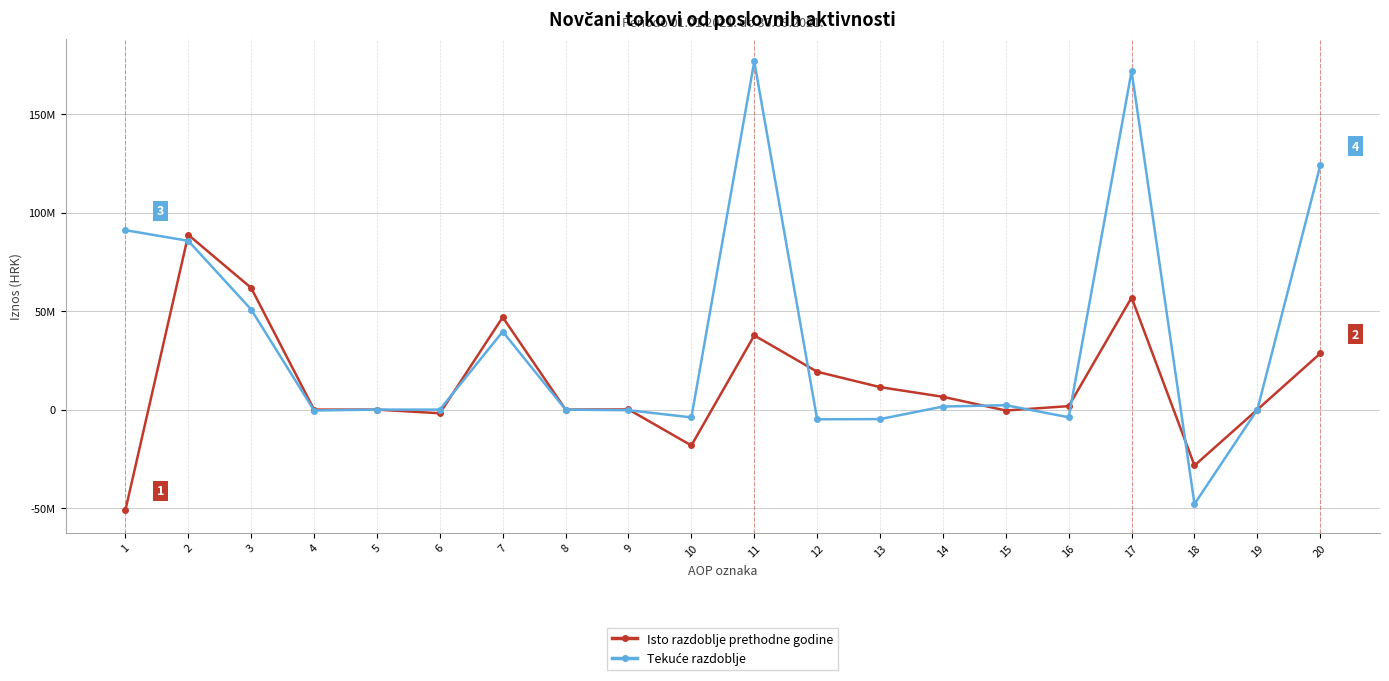

The value of Isto razdoblje prethodne godine at 10 is -30891482. True or false?

False